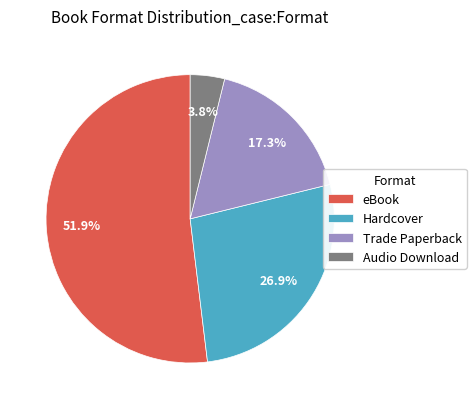

To the nearest percent, what is the difference between the largest and smallest slice percentages?

48%